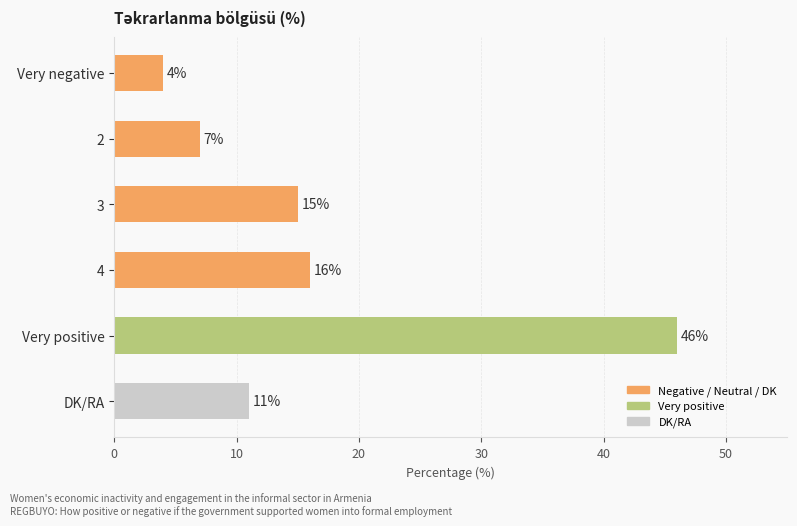

Reading bottom to top, list all the values displayed in this chart.

11	46	16	15	7	4